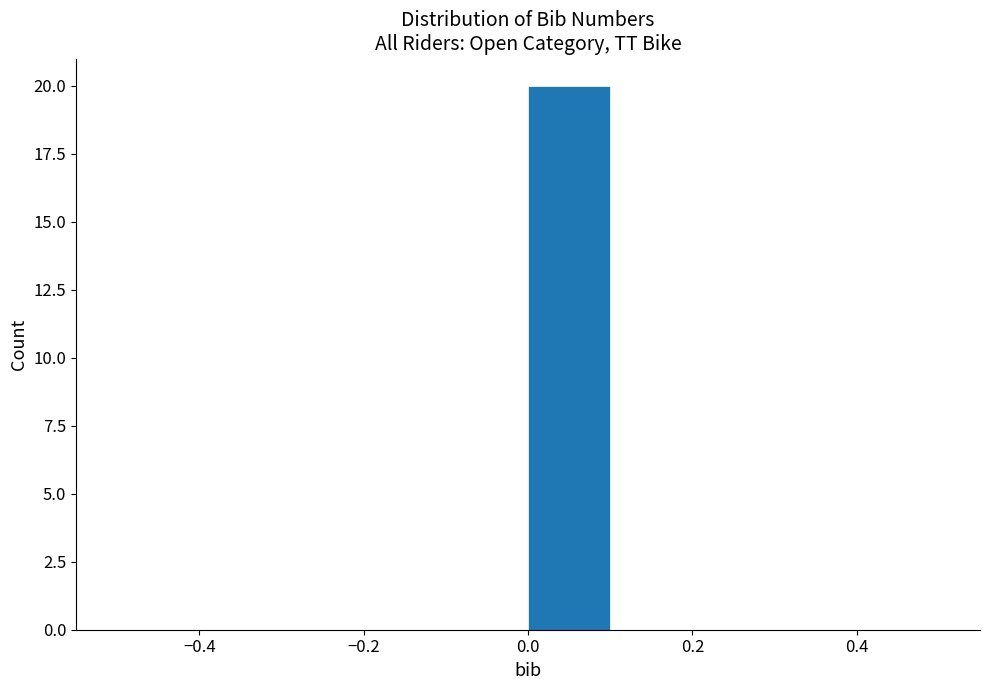

Reading left to right, list every bar in this chart as the range it spans on the x-axis followed by its height. The values are not printed on the chart, so give them approximately, as read against the axis.

-0.5 to -0.4: 0
-0.4 to -0.3: 0
-0.3 to -0.2: 0
-0.2 to -0.1: 0
-0.1 to 0.0: 0
0.0 to 0.1: 20
0.1 to 0.2: 0
0.2 to 0.3: 0
0.3 to 0.4: 0
0.4 to 0.5: 0